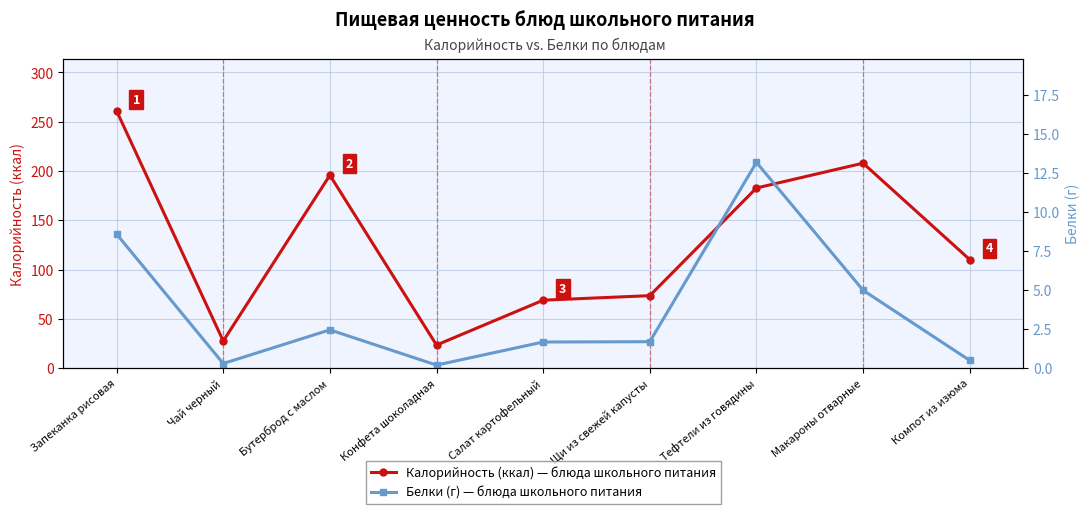

Rank the series by their average value, from lowest to highest.

Белки, Калорийность